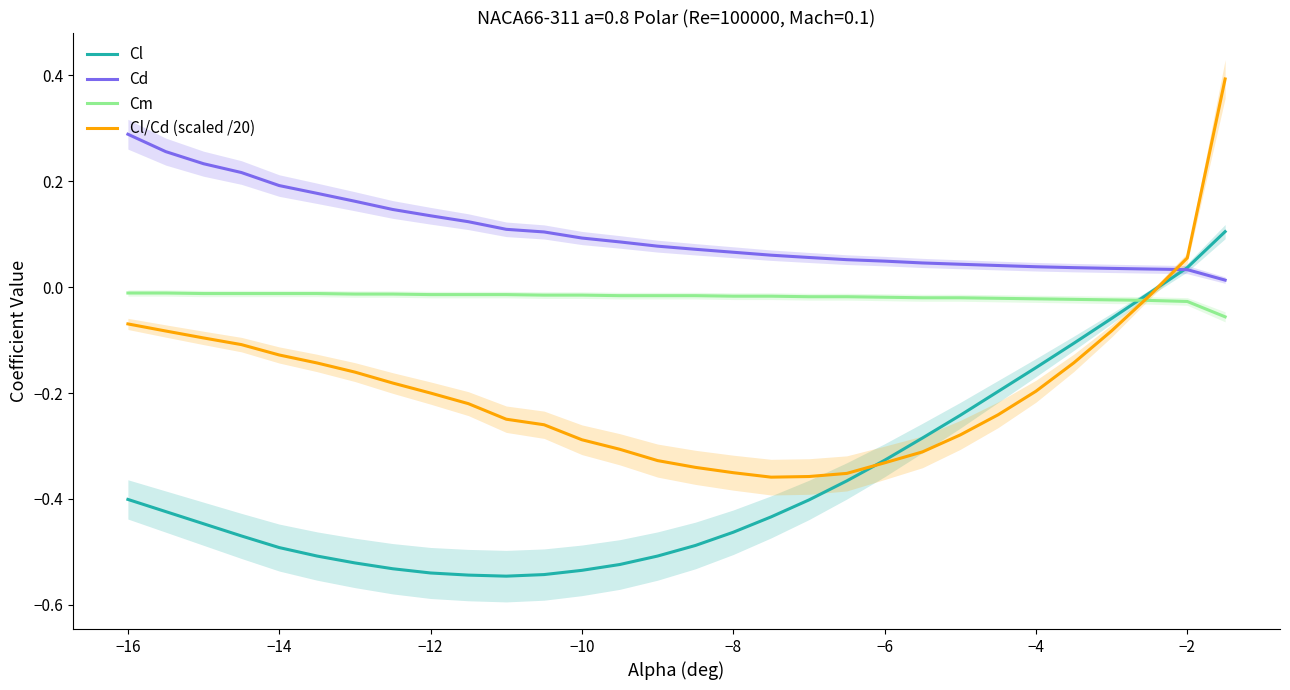

What are all the series names shown in the legend?

Cl, Cd, Cm, Cl/Cd (scaled /20)